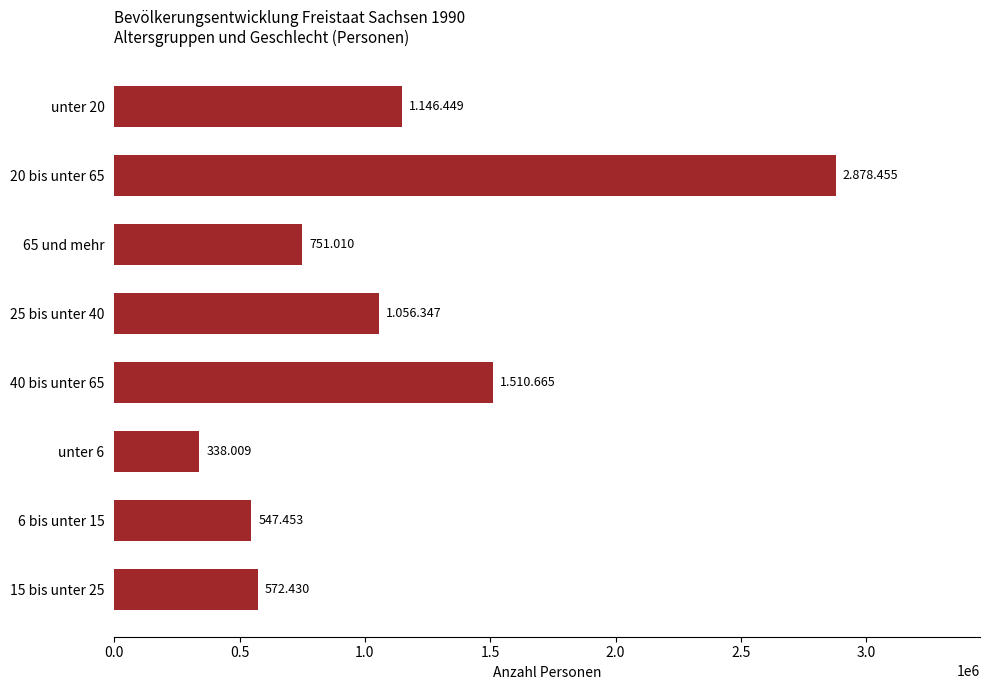

What is the difference between the maximum and second lowest values?

2331002